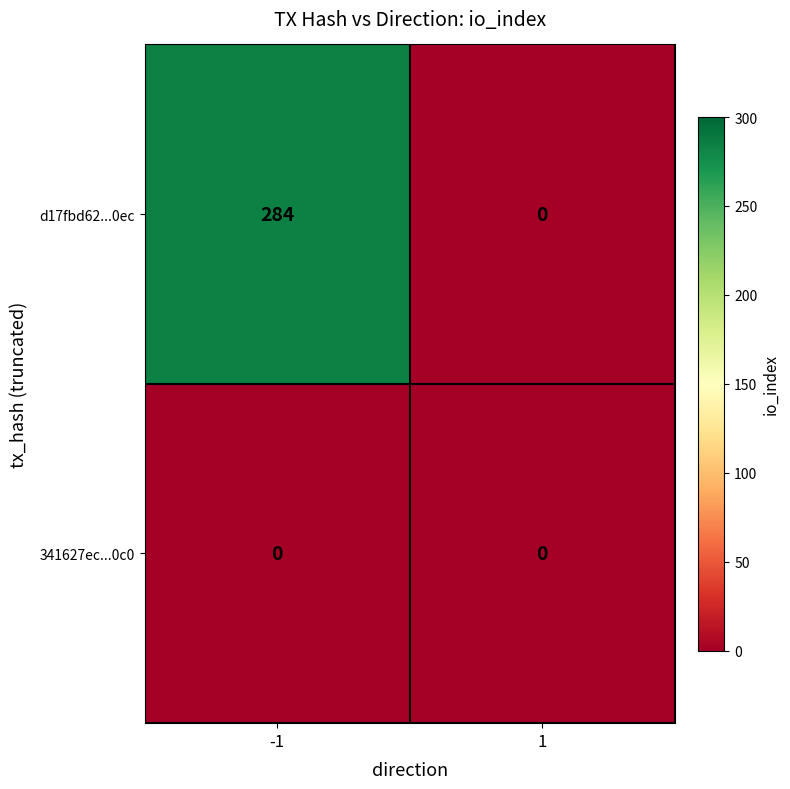

How many values in the d17fbd62...0ec series are below 284?

1